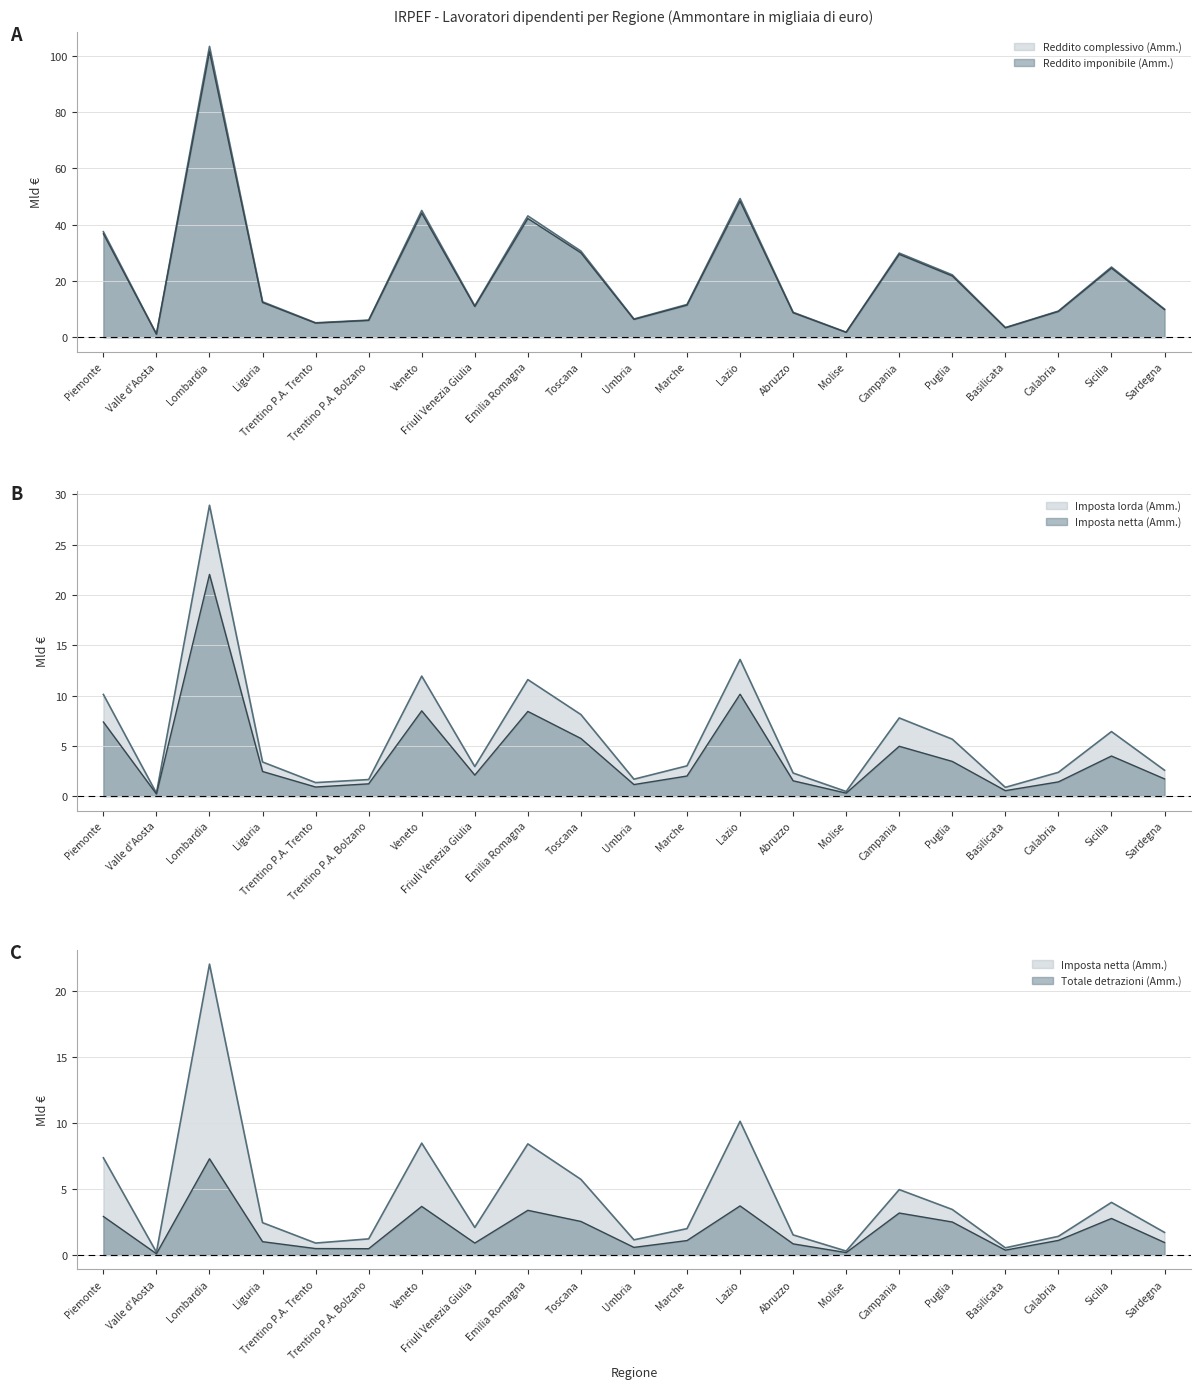

Does the chart have visible grid lines?

Yes